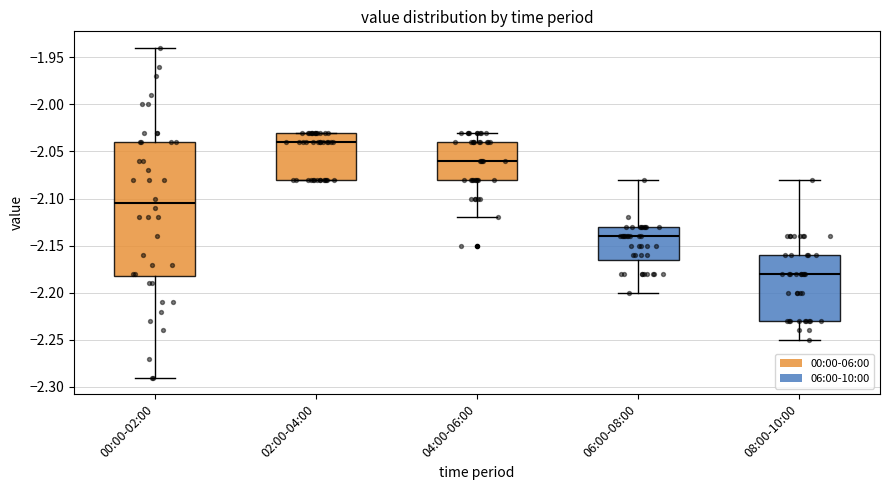

Reading left to right, transcribe this box plot: for each box, give where its median line is, the range the box spans, and where its two whiskers end, as read against the y-axis. The values are not printed on the chart, so give them approximately, as read against the axis.

00:00-02:00: median -2.105, box -2.180 to -2.040, whiskers -2.290 to -1.940
02:00-04:00: median -2.040, box -2.080 to -2.030, whiskers -2.080 to -2.030
04:00-06:00: median -2.060, box -2.080 to -2.040, whiskers -2.120 to -2.030
06:00-08:00: median -2.140, box -2.165 to -2.130, whiskers -2.200 to -2.080
08:00-10:00: median -2.180, box -2.230 to -2.160, whiskers -2.250 to -2.080